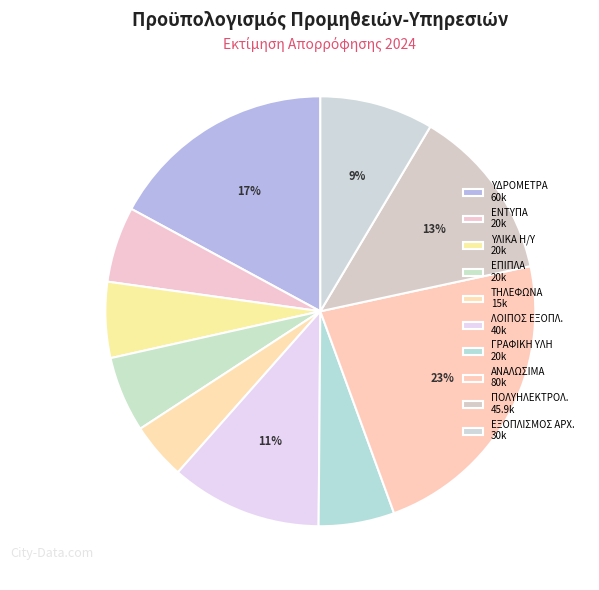

Is there any slice that represents more than half of the pie?

No